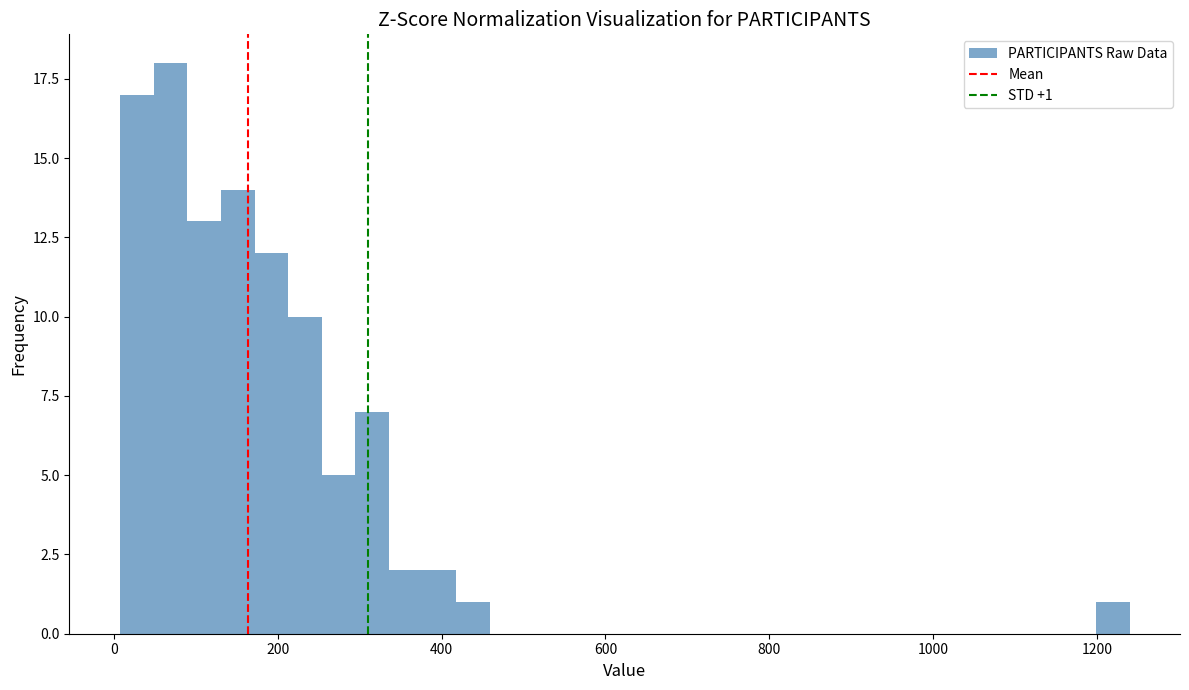

Read against the x-axis, roughly where is the centre of the tallest bar?

60